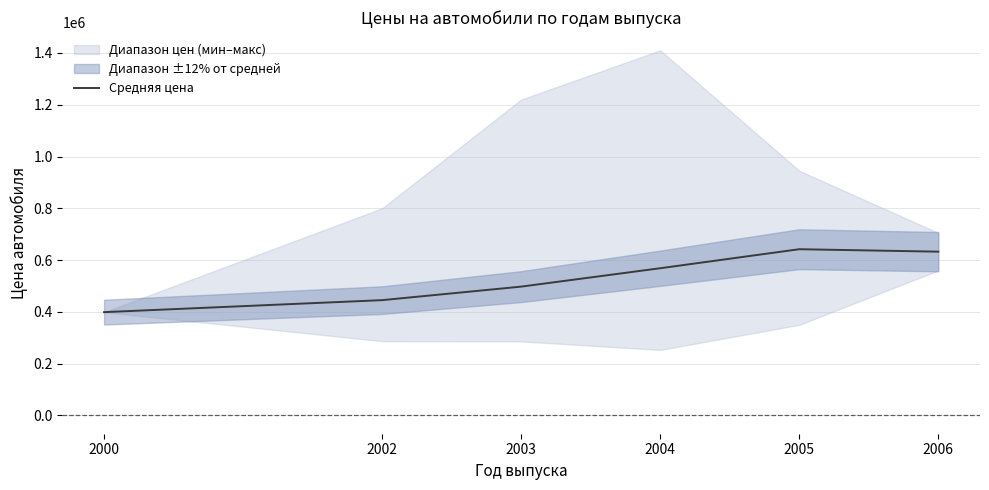

What is the value of the 5th point from the left?

642000.0